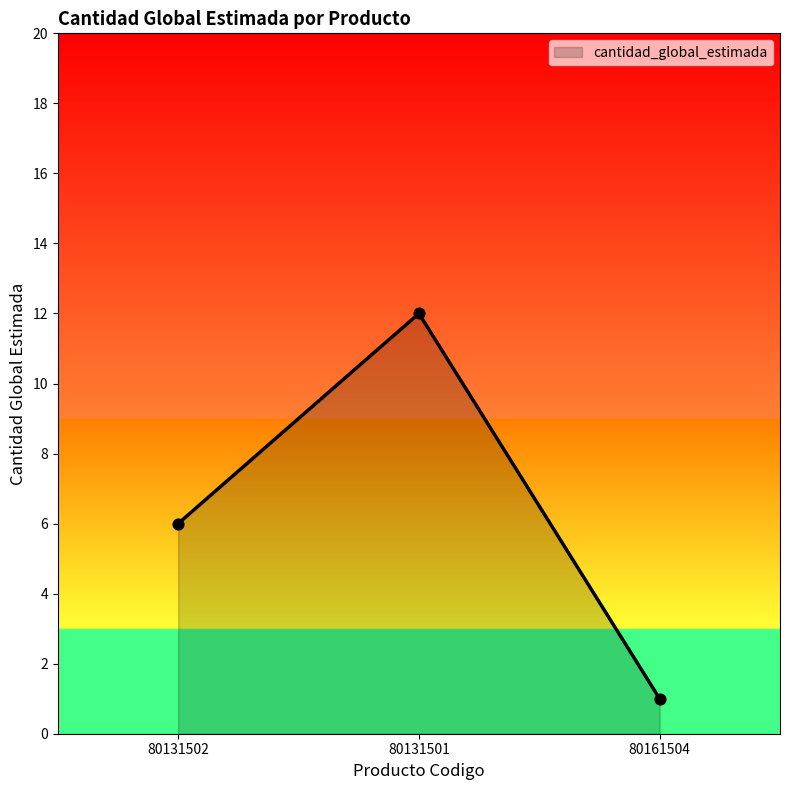

What is the change in value from 80131502 to 80161504?

-5